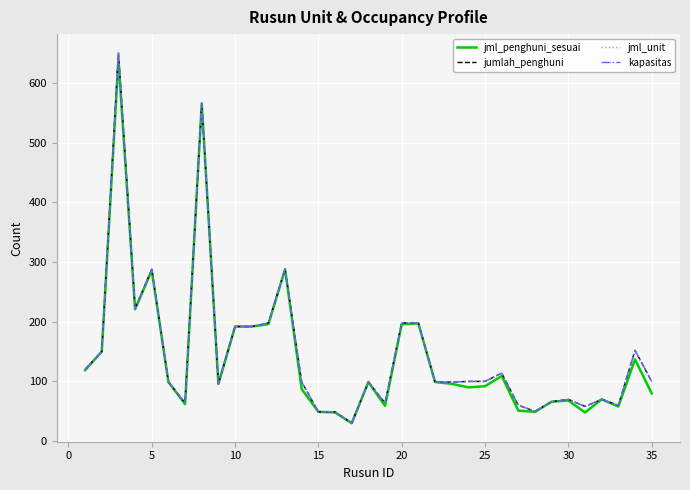

How many interior local valleys does the kapasitas series have?

8